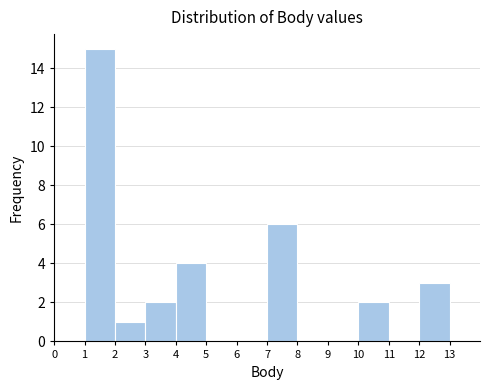

How tall is the bar that spans 3 to 4 on the x-axis? The values are not printed on the chart, so give them approximately, as read against the axis.

2